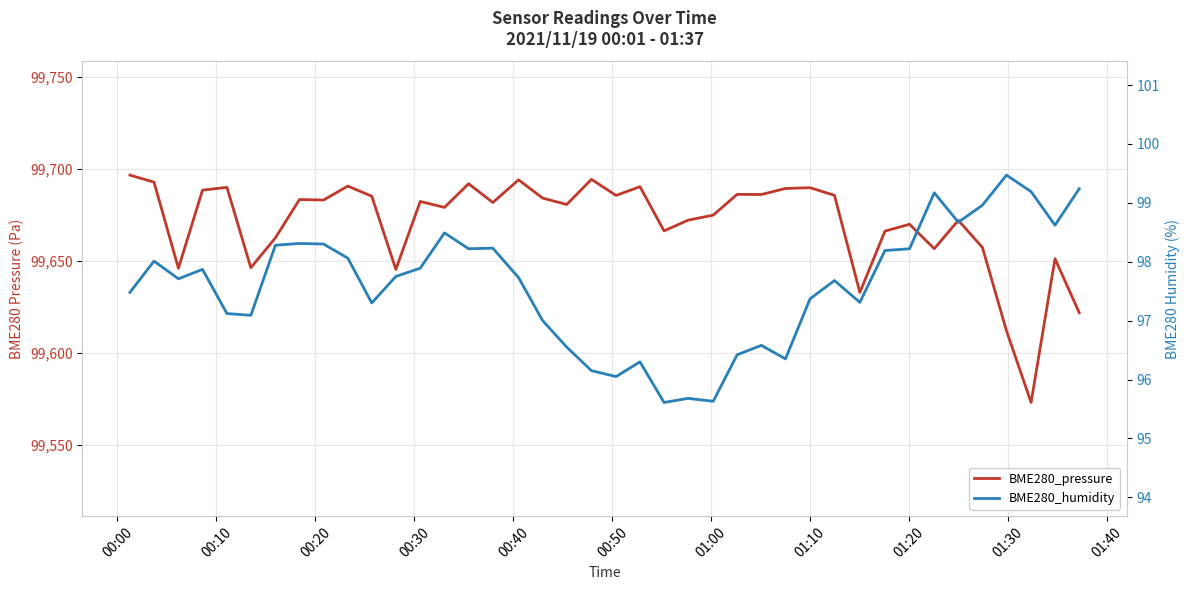

Where does the BME280_humidity series first go above 97?

00:00